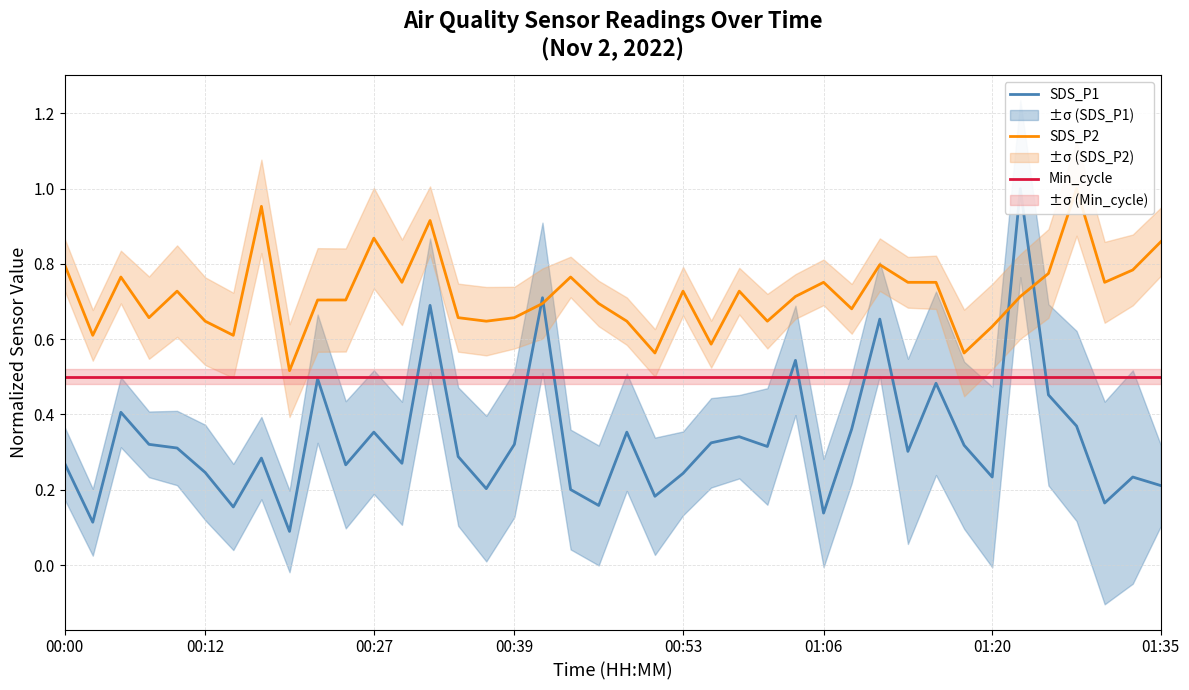

What is the maximum value for Min_cycle?

0.5